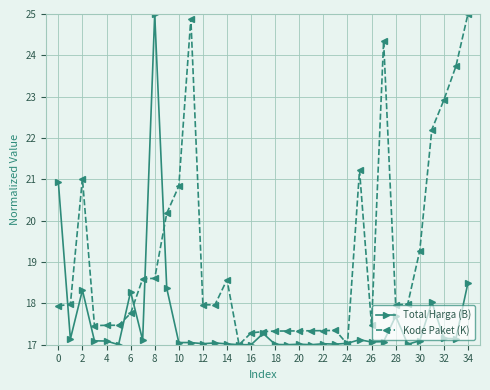

How many lines are shown in the chart?

2